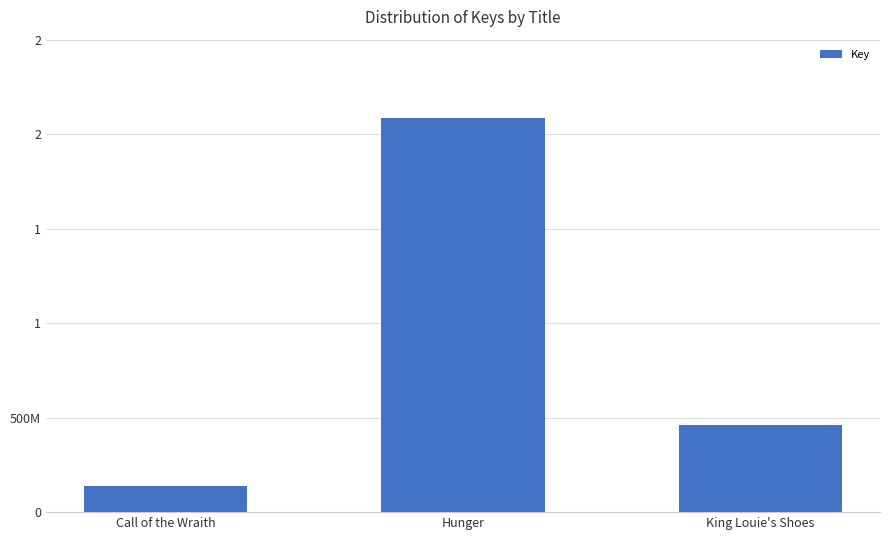

Are the bars horizontal?

No